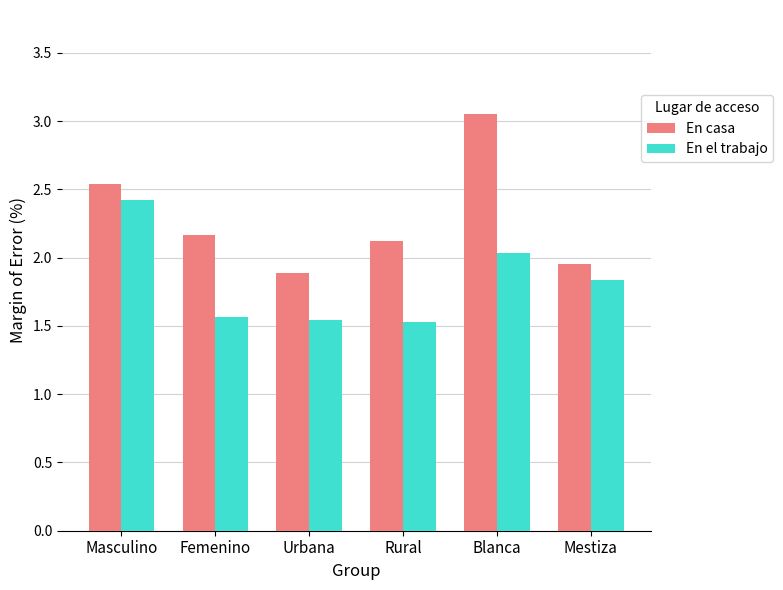

What is the lowest value of the En casa series?

1.9